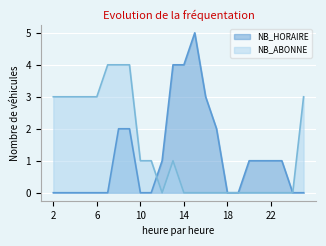

How many values in the NB_HORAIRE series exceed 1?

7